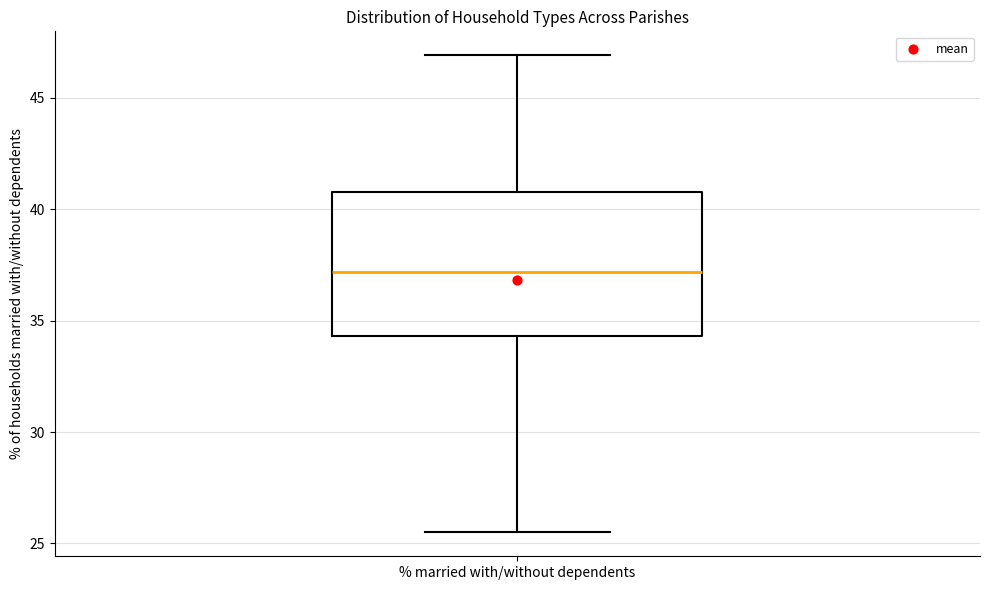

Read this box plot against the y-axis: the position of the median line, the range covered by the box, and the ends of both whiskers. The values are not printed on the chart, so give them approximately, as read against the axis.

median 37.0, box 34.5 to 41.0, whiskers 25.5 to 47.0